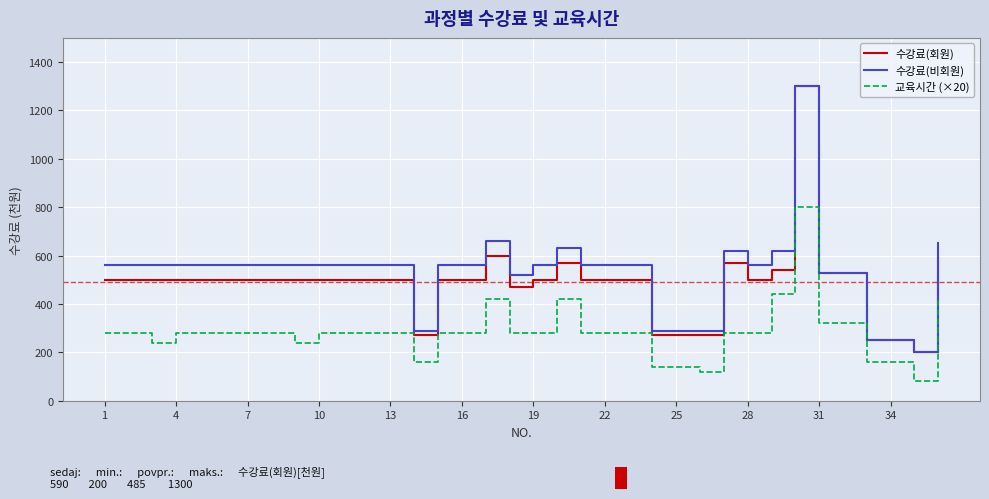

True or false: 교육시간 (×20) and 수강료(회원) cross at least once.

False